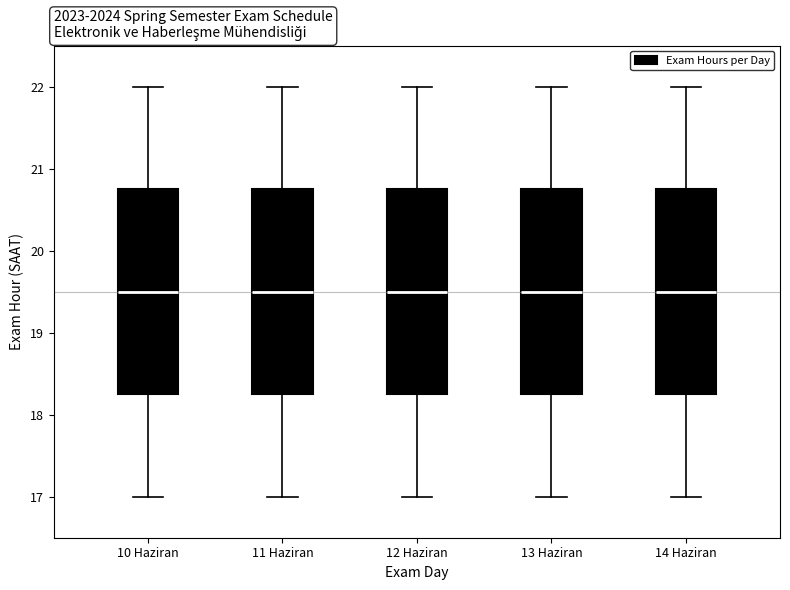

Reading left to right, read every box against the y-axis: the position of its median line, the range the box covers, and the ends of its whiskers. The values are not printed on the chart, so give them approximately, as read against the axis.

10 Haziran: median 19.5, box 18.3 to 20.8, whiskers 17.0 to 22.0
11 Haziran: median 19.5, box 18.3 to 20.8, whiskers 17.0 to 22.0
12 Haziran: median 19.5, box 18.3 to 20.8, whiskers 17.0 to 22.0
13 Haziran: median 19.5, box 18.3 to 20.8, whiskers 17.0 to 22.0
14 Haziran: median 19.5, box 18.3 to 20.8, whiskers 17.0 to 22.0